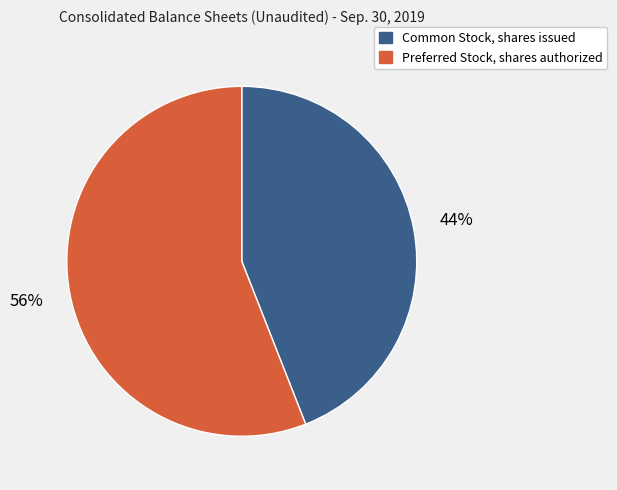

What is the majority slice?

Preferred Stock, shares authorized